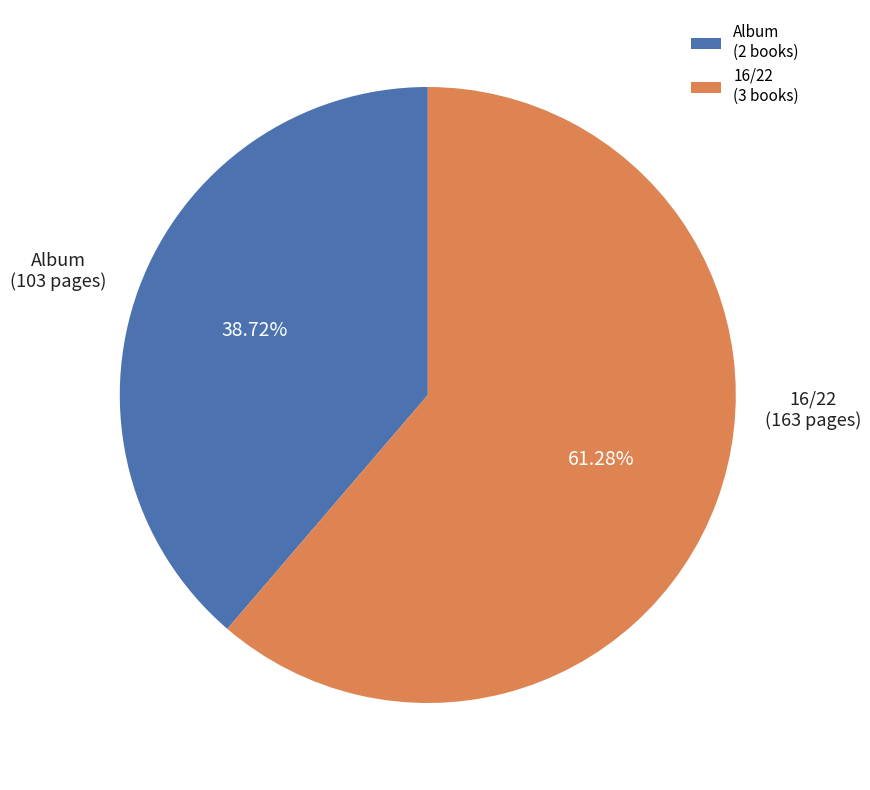

Count the number of slices in the pie.

2